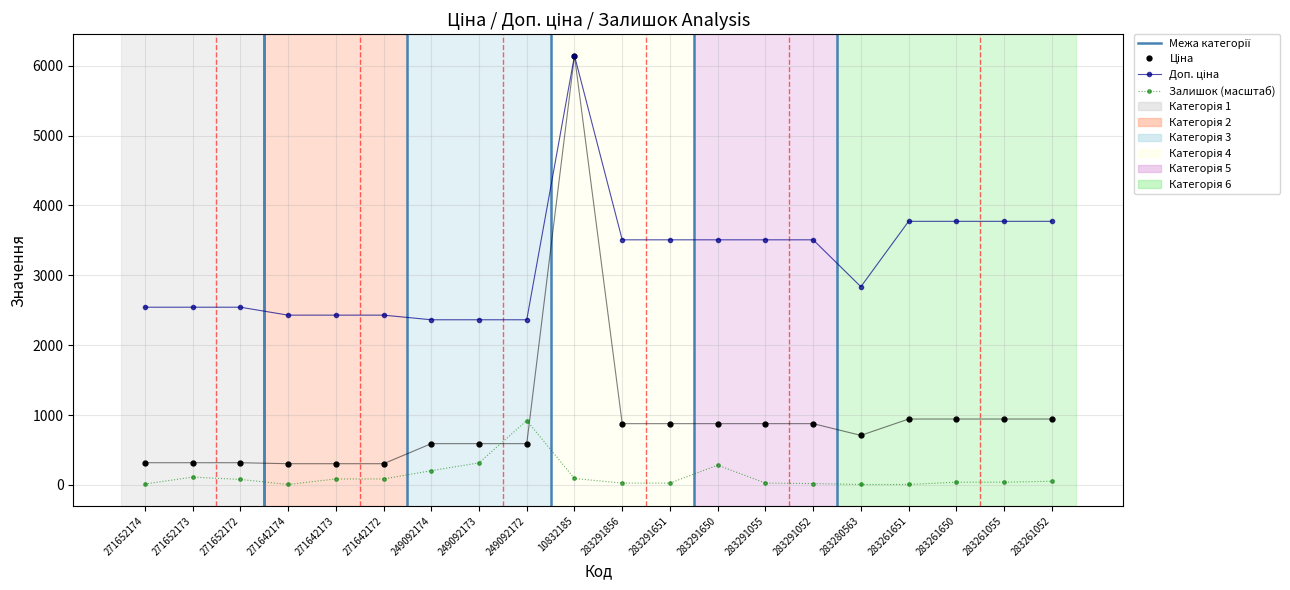

Which series changed the most between 283291650 and 283261651?

Залишок